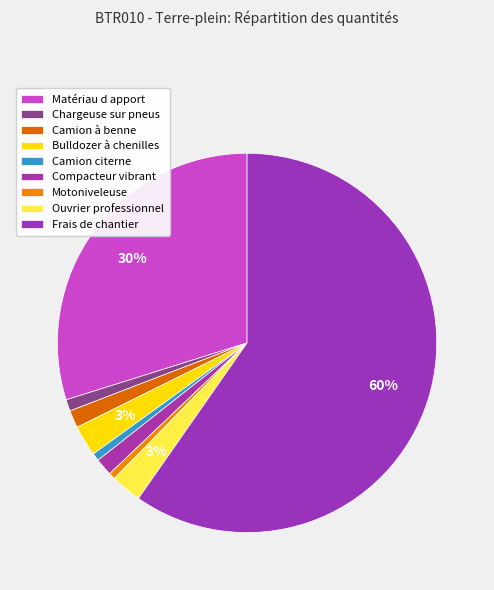

What percentage is the Frais de chantier slice, to the nearest percent?

60%